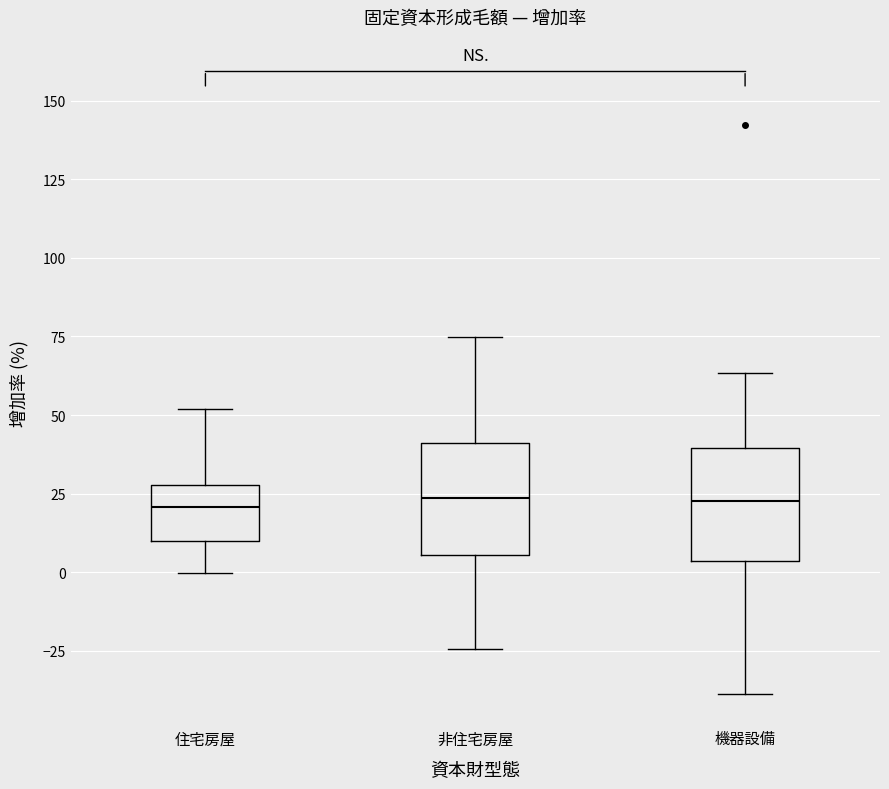

Where is the upper edge of the box for 機器設備 on the y-axis? The values are not printed on the chart, so give them approximately, as read against the axis.

40